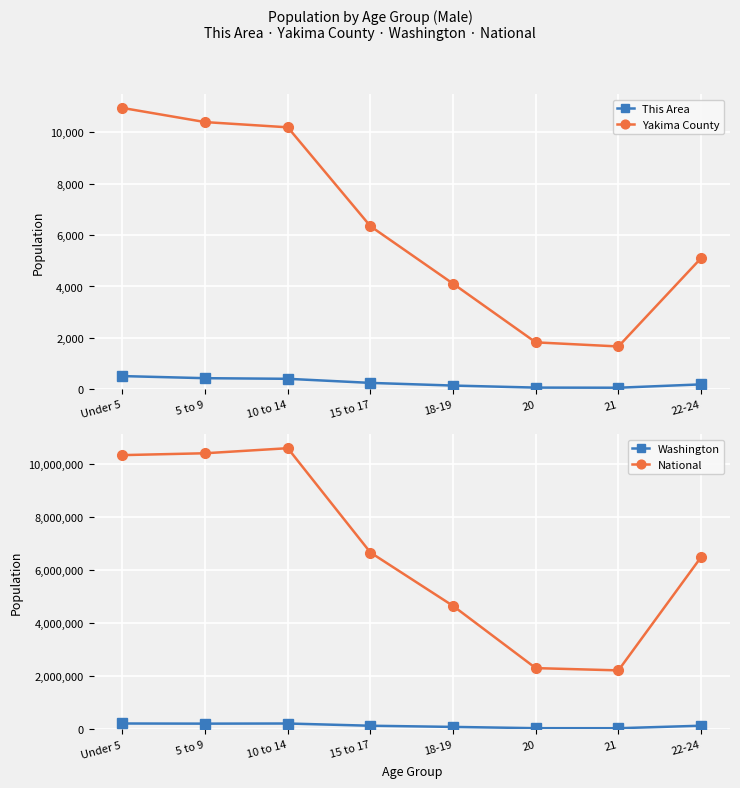

True or false: This Area and Yakima County cross at least once.

False